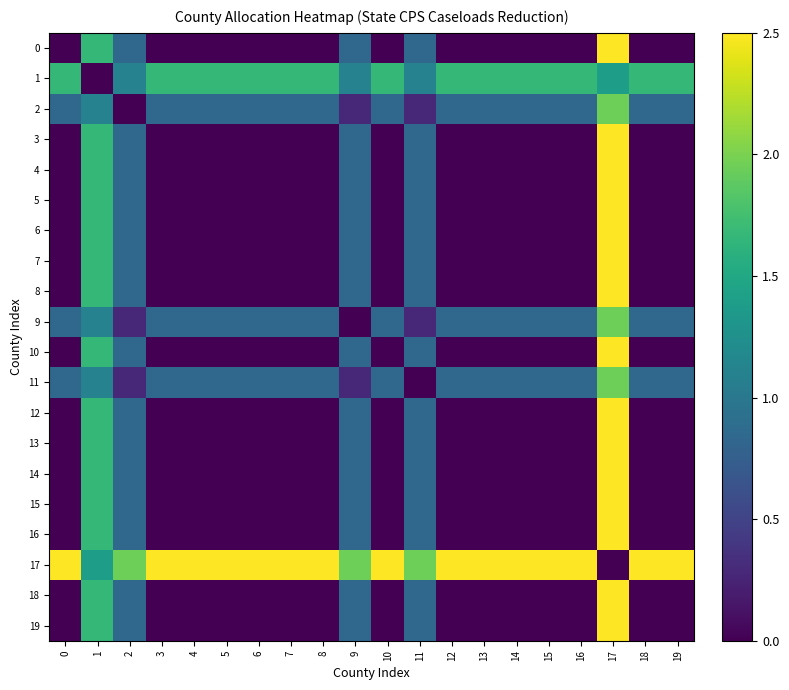

Reading left to right, extract all data points from this chart.

0: 0=0.0	1=1.7	2=0.8	3=0.0	4=0.0	5=0.0	6=0.0	7=0.0	8=0.0	9=0.8	10=0.0	11=0.8	12=0.0	13=0.0	14=0.0	15=0.0	16=0.0	17=2.5	18=0.0	19=0.0
1: 0=1.7	1=0.0	2=1.1	3=1.7	4=1.7	5=1.7	6=1.7	7=1.7	8=1.7	9=1.1	10=1.7	11=1.1	12=1.7	13=1.7	14=1.7	15=1.7	16=1.7	17=1.4	18=1.7	19=1.7
2: 0=0.8	1=1.1	2=0.0	3=0.8	4=0.8	5=0.8	6=0.8	7=0.8	8=0.8	9=0.3	10=0.8	11=0.3	12=0.8	13=0.8	14=0.8	15=0.8	16=0.8	17=1.9	18=0.8	19=0.8
3: 0=0.0	1=1.7	2=0.8	3=0.0	4=0.0	5=0.0	6=0.0	7=0.0	8=0.0	9=0.8	10=0.0	11=0.8	12=0.0	13=0.0	14=0.0	15=0.0	16=0.0	17=2.5	18=0.0	19=0.0
4: 0=0.0	1=1.7	2=0.8	3=0.0	4=0.0	5=0.0	6=0.0	7=0.0	8=0.0	9=0.8	10=0.0	11=0.8	12=0.0	13=0.0	14=0.0	15=0.0	16=0.0	17=2.5	18=0.0	19=0.0
5: 0=0.0	1=1.7	2=0.8	3=0.0	4=0.0	5=0.0	6=0.0	7=0.0	8=0.0	9=0.8	10=0.0	11=0.8	12=0.0	13=0.0	14=0.0	15=0.0	16=0.0	17=2.5	18=0.0	19=0.0
6: 0=0.0	1=1.7	2=0.8	3=0.0	4=0.0	5=0.0	6=0.0	7=0.0	8=0.0	9=0.8	10=0.0	11=0.8	12=0.0	13=0.0	14=0.0	15=0.0	16=0.0	17=2.5	18=0.0	19=0.0
7: 0=0.0	1=1.7	2=0.8	3=0.0	4=0.0	5=0.0	6=0.0	7=0.0	8=0.0	9=0.8	10=0.0	11=0.8	12=0.0	13=0.0	14=0.0	15=0.0	16=0.0	17=2.5	18=0.0	19=0.0
8: 0=0.0	1=1.7	2=0.8	3=0.0	4=0.0	5=0.0	6=0.0	7=0.0	8=0.0	9=0.8	10=0.0	11=0.8	12=0.0	13=0.0	14=0.0	15=0.0	16=0.0	17=2.5	18=0.0	19=0.0
9: 0=0.8	1=1.1	2=0.3	3=0.8	4=0.8	5=0.8	6=0.8	7=0.8	8=0.8	9=0.0	10=0.8	11=0.3	12=0.8	13=0.8	14=0.8	15=0.8	16=0.8	17=1.9	18=0.8	19=0.8
10: 0=0.0	1=1.7	2=0.8	3=0.0	4=0.0	5=0.0	6=0.0	7=0.0	8=0.0	9=0.8	10=0.0	11=0.8	12=0.0	13=0.0	14=0.0	15=0.0	16=0.0	17=2.5	18=0.0	19=0.0
11: 0=0.8	1=1.1	2=0.3	3=0.8	4=0.8	5=0.8	6=0.8	7=0.8	8=0.8	9=0.3	10=0.8	11=0.0	12=0.8	13=0.8	14=0.8	15=0.8	16=0.8	17=1.9	18=0.8	19=0.8
12: 0=0.0	1=1.7	2=0.8	3=0.0	4=0.0	5=0.0	6=0.0	7=0.0	8=0.0	9=0.8	10=0.0	11=0.8	12=0.0	13=0.0	14=0.0	15=0.0	16=0.0	17=2.5	18=0.0	19=0.0
13: 0=0.0	1=1.7	2=0.8	3=0.0	4=0.0	5=0.0	6=0.0	7=0.0	8=0.0	9=0.8	10=0.0	11=0.8	12=0.0	13=0.0	14=0.0	15=0.0	16=0.0	17=2.5	18=0.0	19=0.0
14: 0=0.0	1=1.7	2=0.8	3=0.0	4=0.0	5=0.0	6=0.0	7=0.0	8=0.0	9=0.8	10=0.0	11=0.8	12=0.0	13=0.0	14=0.0	15=0.0	16=0.0	17=2.5	18=0.0	19=0.0
15: 0=0.0	1=1.7	2=0.8	3=0.0	4=0.0	5=0.0	6=0.0	7=0.0	8=0.0	9=0.8	10=0.0	11=0.8	12=0.0	13=0.0	14=0.0	15=0.0	16=0.0	17=2.5	18=0.0	19=0.0
16: 0=0.0	1=1.7	2=0.8	3=0.0	4=0.0	5=0.0	6=0.0	7=0.0	8=0.0	9=0.8	10=0.0	11=0.8	12=0.0	13=0.0	14=0.0	15=0.0	16=0.0	17=2.5	18=0.0	19=0.0
17: 0=2.5	1=1.4	2=1.9	3=2.5	4=2.5	5=2.5	6=2.5	7=2.5	8=2.5	9=1.9	10=2.5	11=1.9	12=2.5	13=2.5	14=2.5	15=2.5	16=2.5	17=0.0	18=2.5	19=2.5
18: 0=0.0	1=1.7	2=0.8	3=0.0	4=0.0	5=0.0	6=0.0	7=0.0	8=0.0	9=0.8	10=0.0	11=0.8	12=0.0	13=0.0	14=0.0	15=0.0	16=0.0	17=2.5	18=0.0	19=0.0
19: 0=0.0	1=1.7	2=0.8	3=0.0	4=0.0	5=0.0	6=0.0	7=0.0	8=0.0	9=0.8	10=0.0	11=0.8	12=0.0	13=0.0	14=0.0	15=0.0	16=0.0	17=2.5	18=0.0	19=0.0